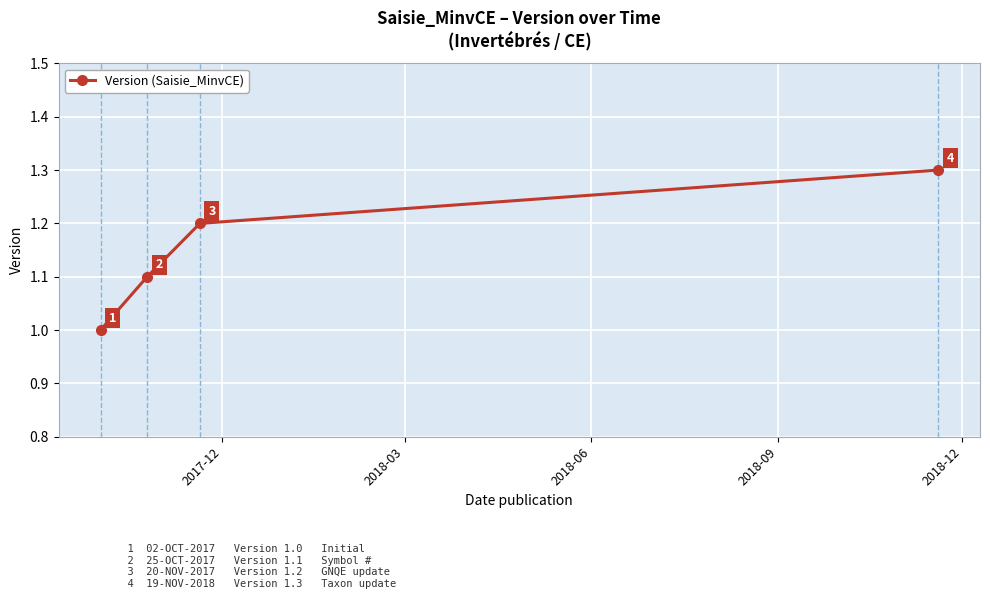

Count the values in the range 1 to 2.

4